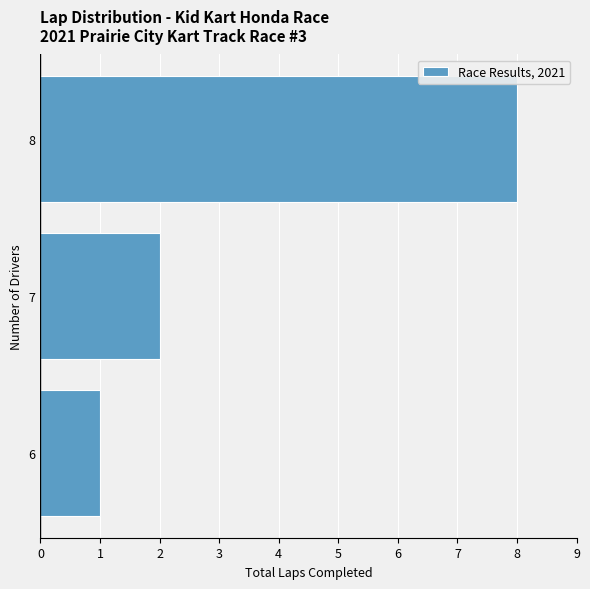

Reading top to bottom, transcribe all the data shown in this chart.

8	2	1